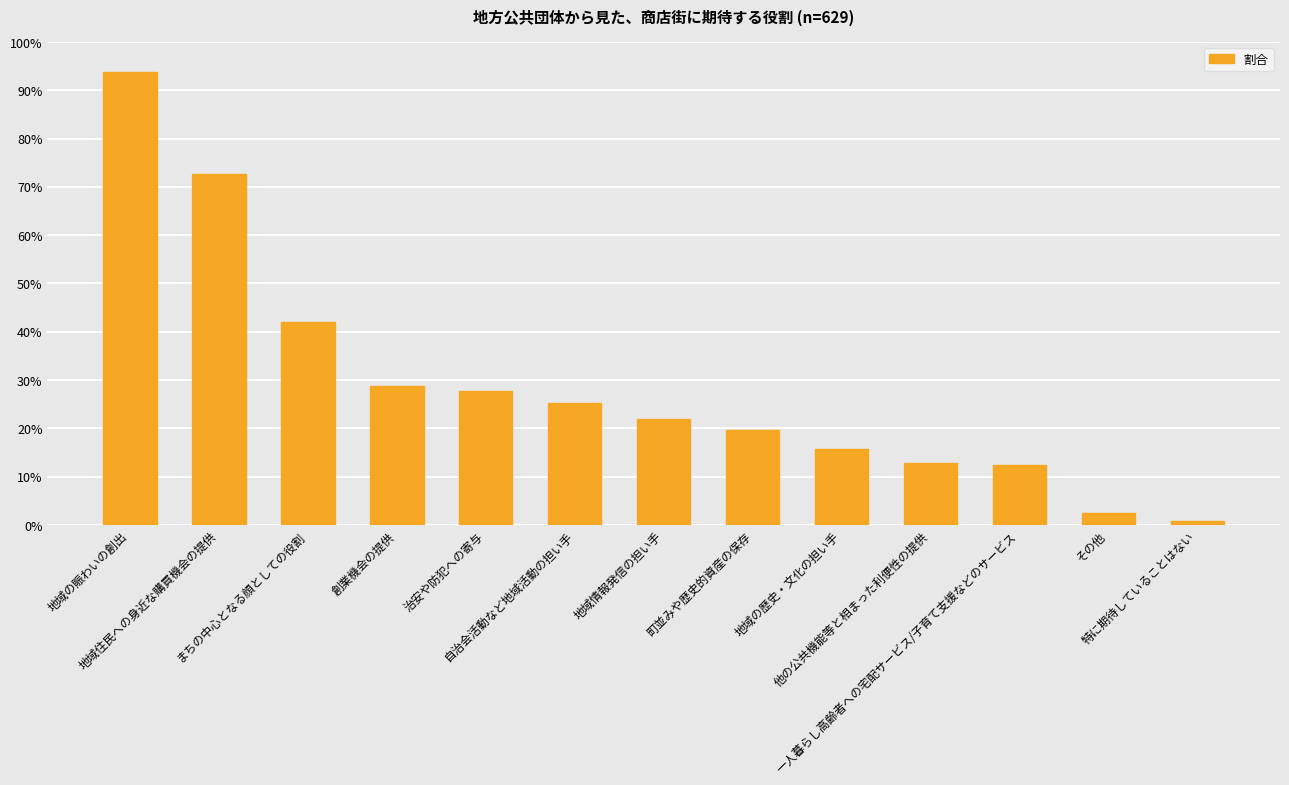

Does the chart contain any negative values?

No